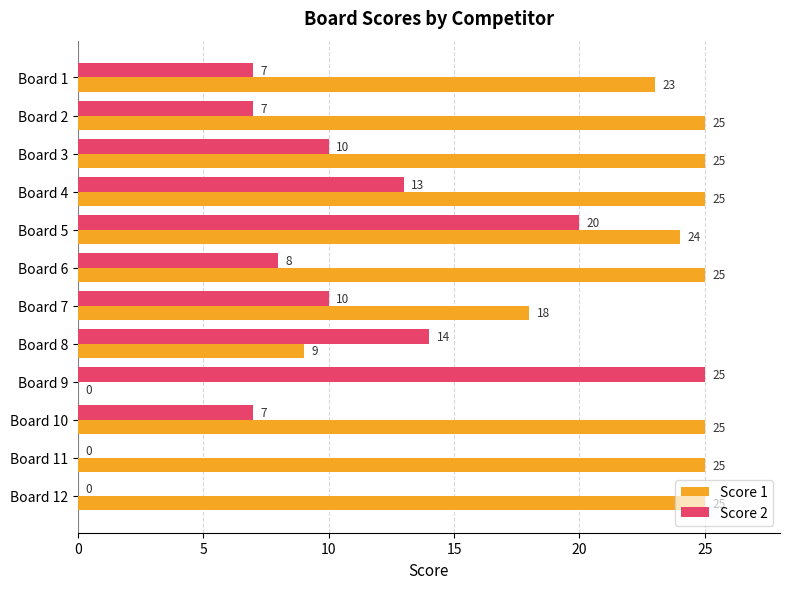

Is it true that Score 1 equals 7 at Board 12?

False